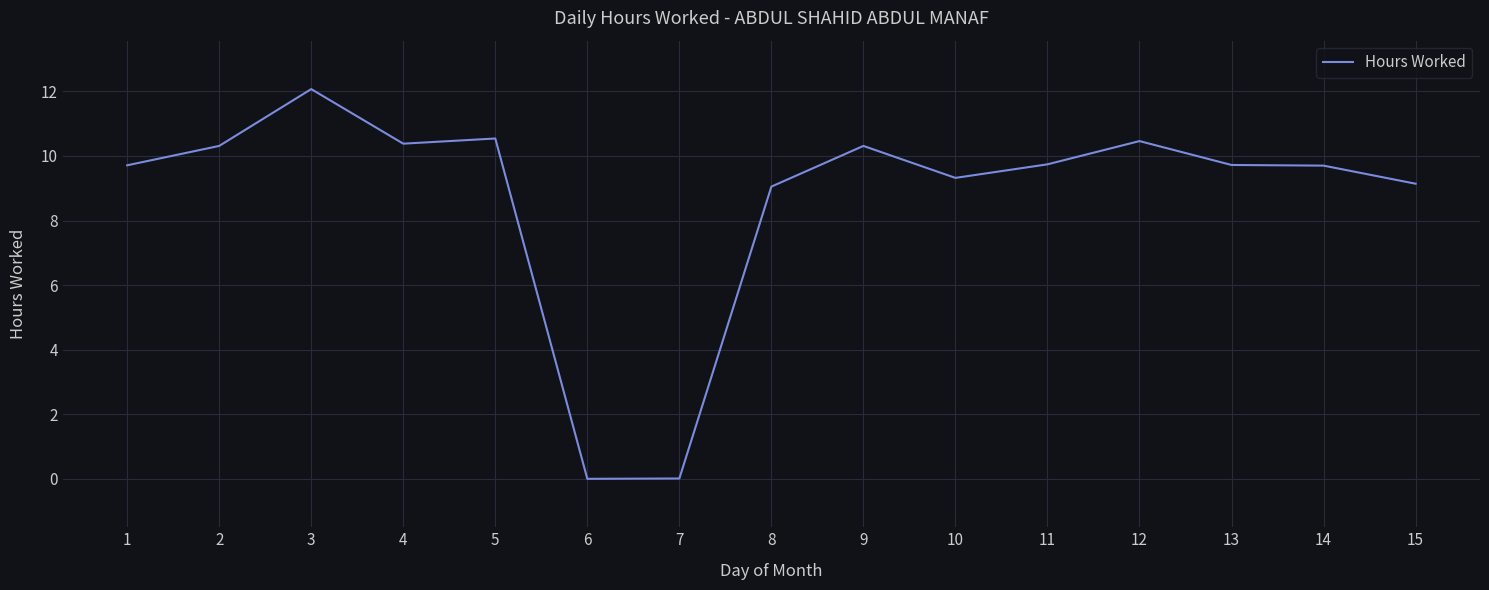

What is the change in value from 3 to 12?

-1.6